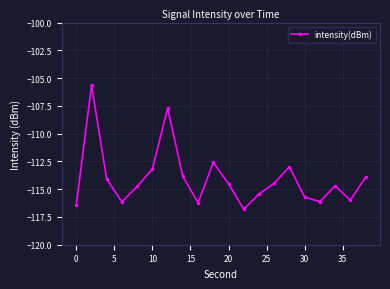

What is the sum of all values?

-2281.3